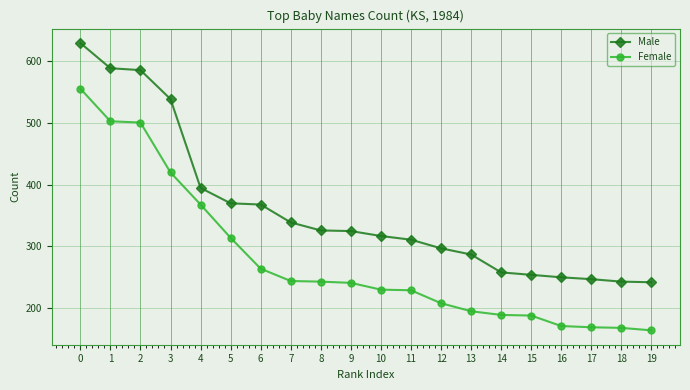

What is the value of the Male point at the 14th from the left?

287